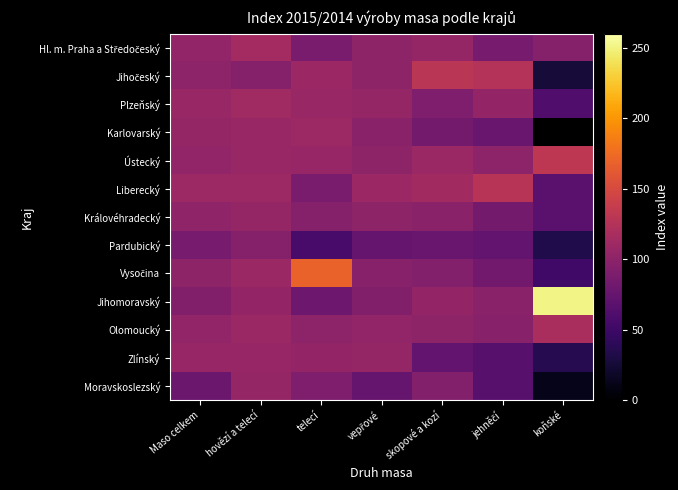

Is it true that Jihomoravský equals 42.8 at Maso celkem?

False